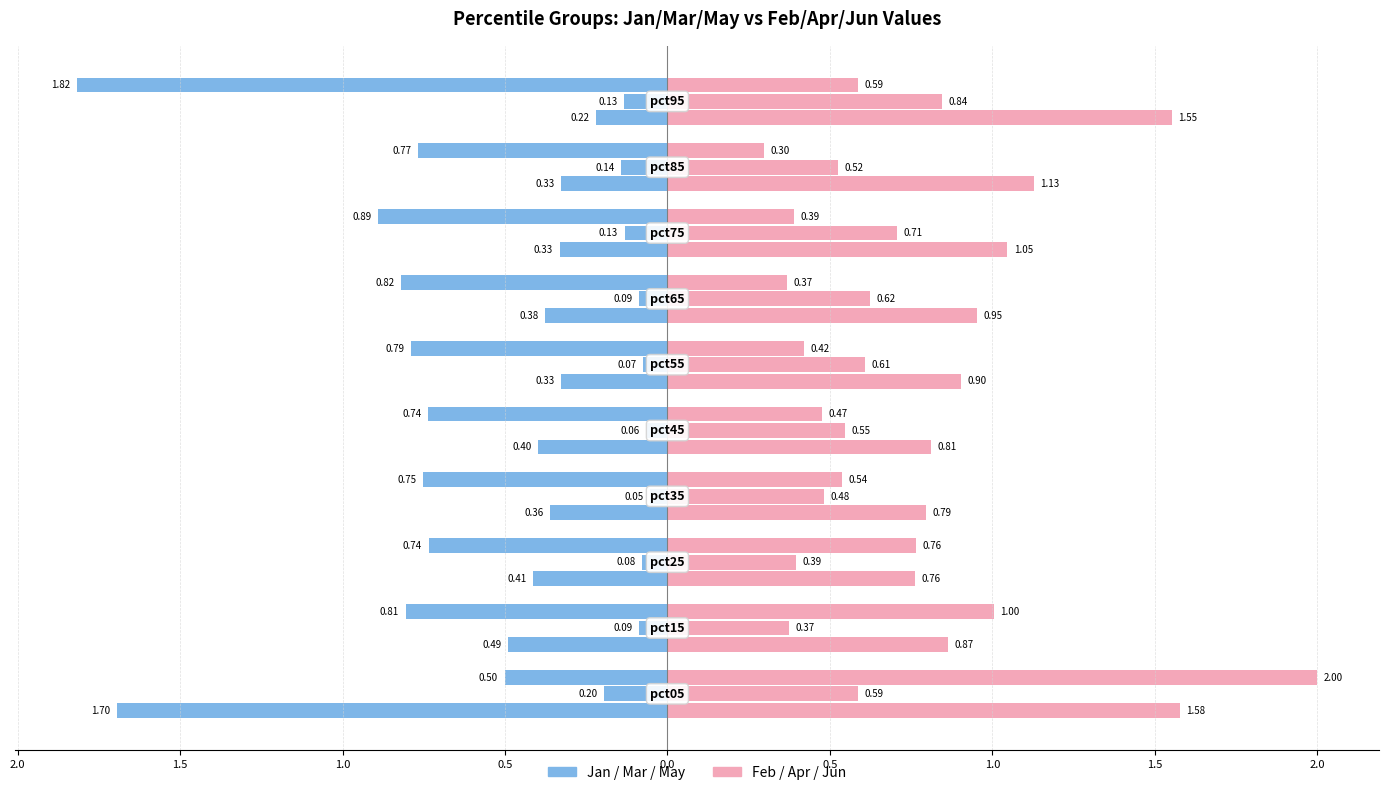

What is the value of the Jan bar at the 4th from the left?

-0.4